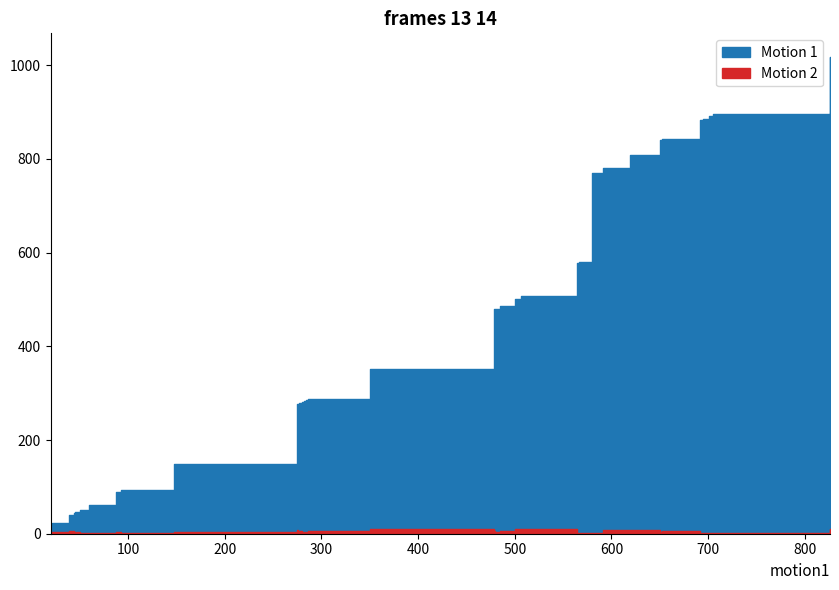

What are all the series names shown in the legend?

Motion 1, Motion 2